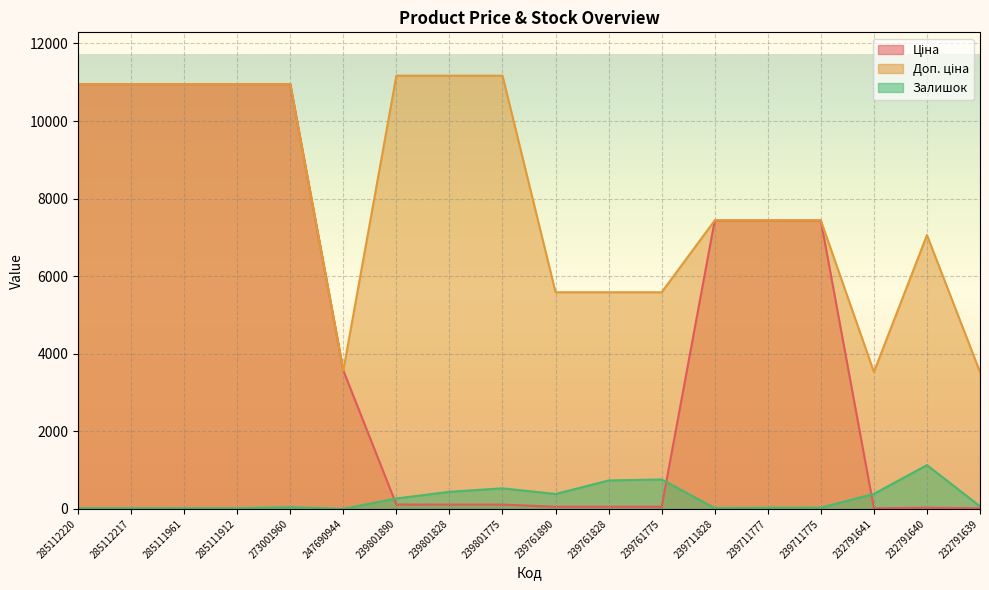

Reading right to left, extract all data points from this chart.

Ціна: 232791639=15.7	232791640=31.4	232791641=15.7	239711775=7436.2	239711777=7436.2	239711828=7436.2	239761775=55.9	239761828=55.9	239761890=55.9	239801775=111.7	239801828=111.7	239801890=111.7	247690944=3569.6	273001960=10952.0	285111912=10952.0	285111961=10952.0	285112217=10952.0	285112220=10952.0
Доп. ціна: 232791639=3529.0	232791640=7059.0	232791641=3529.0	239711775=7436.2	239711777=7436.2	239711828=7436.2	239761775=5585.0	239761828=5585.0	239761890=5585.0	239801775=11169.0	239801828=11169.0	239801890=11169.0	247690944=3569.6	273001960=10952.0	285111912=10952.0	285111961=10952.0	285112217=10952.0	285112220=10952.0
Залишок: 232791639=68.0	232791640=1129.0	232791641=387.0	239711775=32.0	239711777=30.0	239711828=21.0	239761775=759.0	239761828=733.0	239761890=384.0	239801775=531.0	239801828=440.0	239801890=269.0	247690944=2.0	273001960=46.0	285111912=18.0	285111961=17.0	285112217=18.0	285112220=18.0